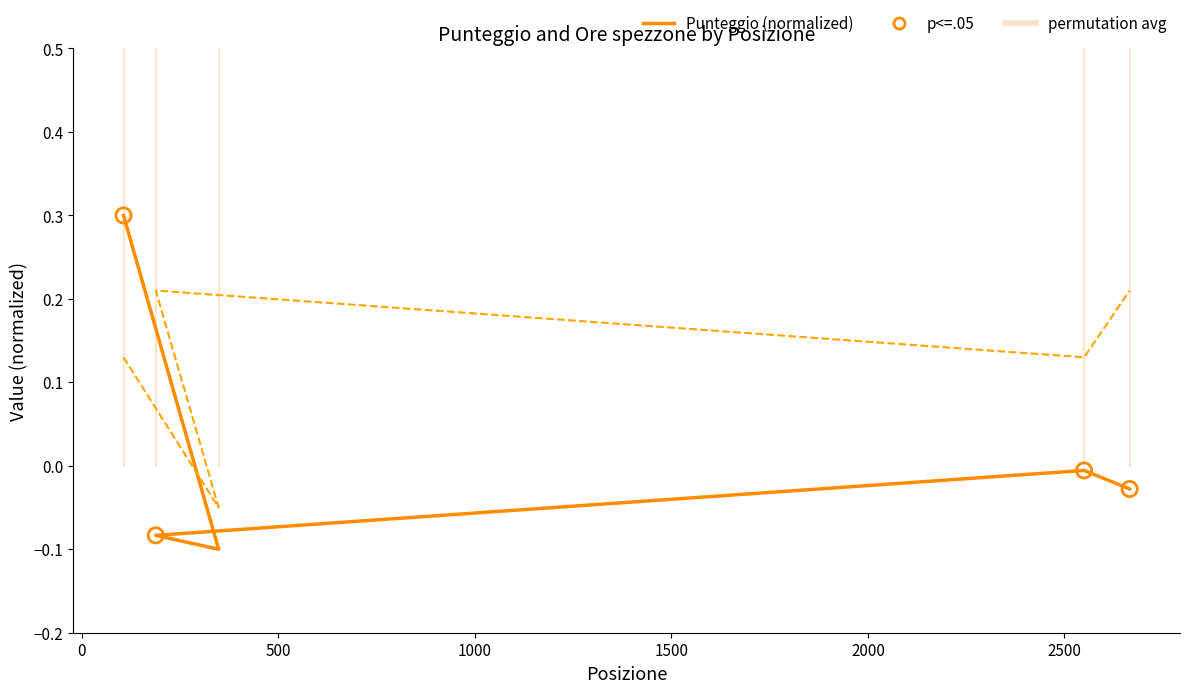

Which series reaches the maximum Y coordinate?

Punteggio